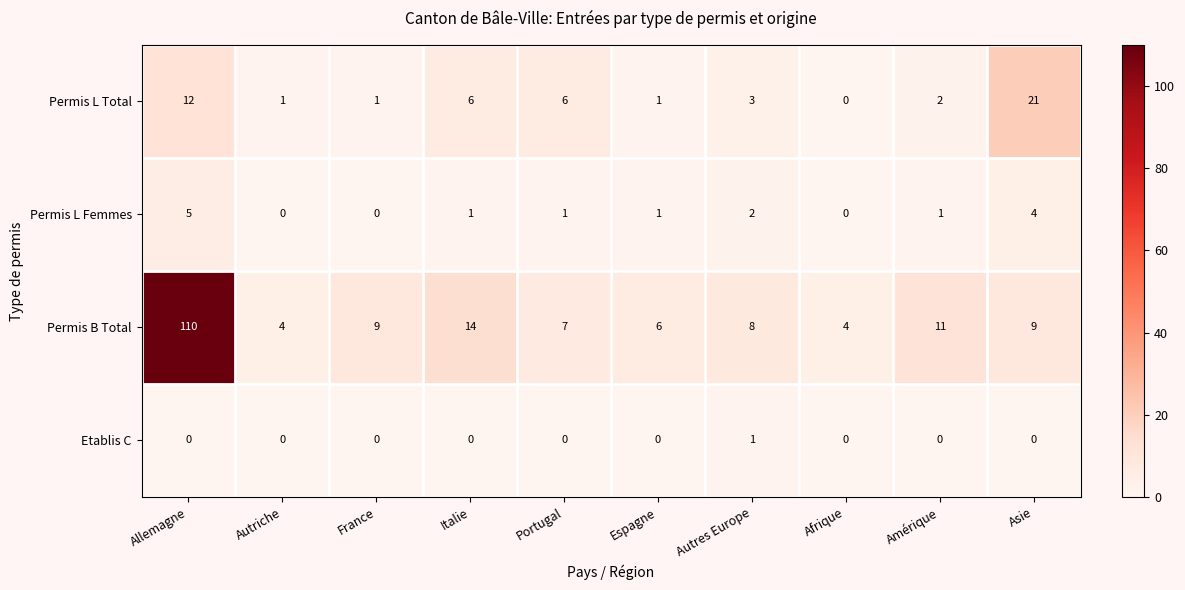

What is the highest value of the Permis B Total series?

110